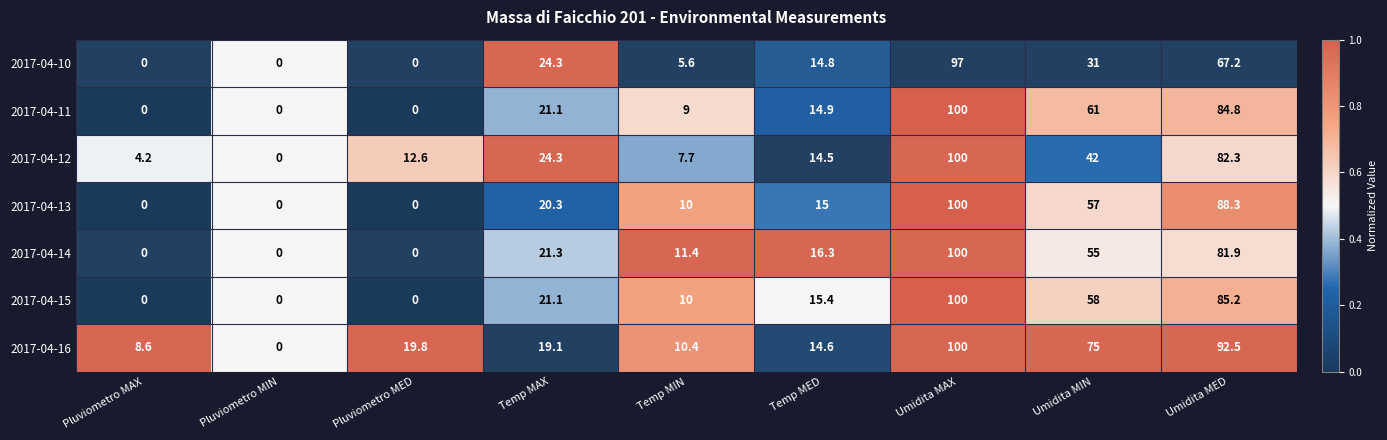

What is the average value of the 2017-04-11 series?

32.3